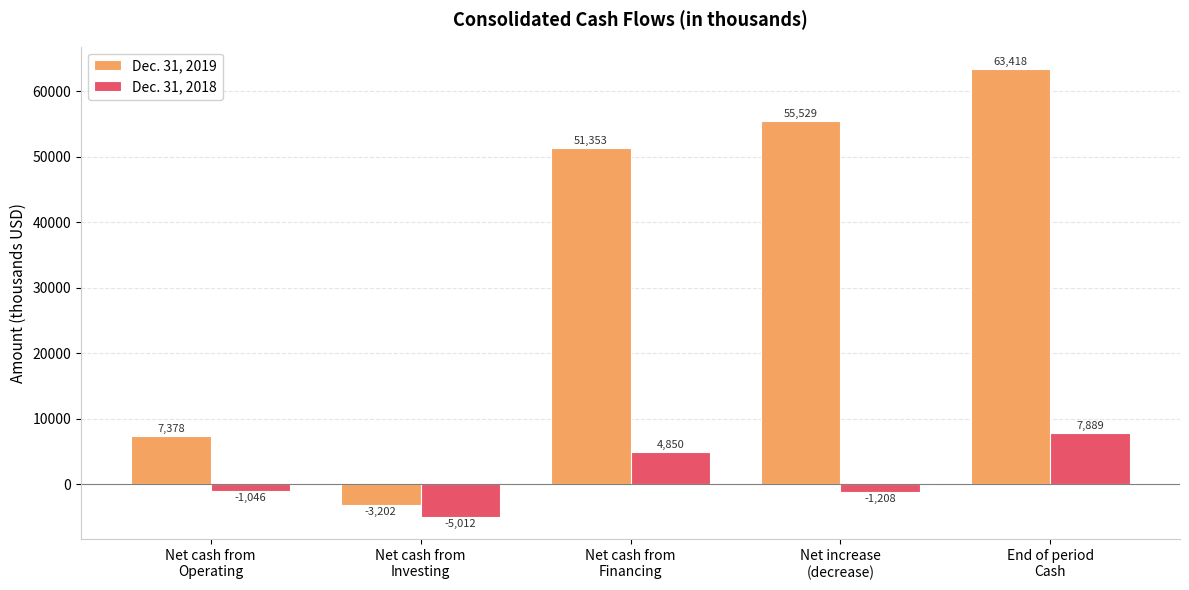

Which series has the widest spread of values?

Dec. 31, 2019